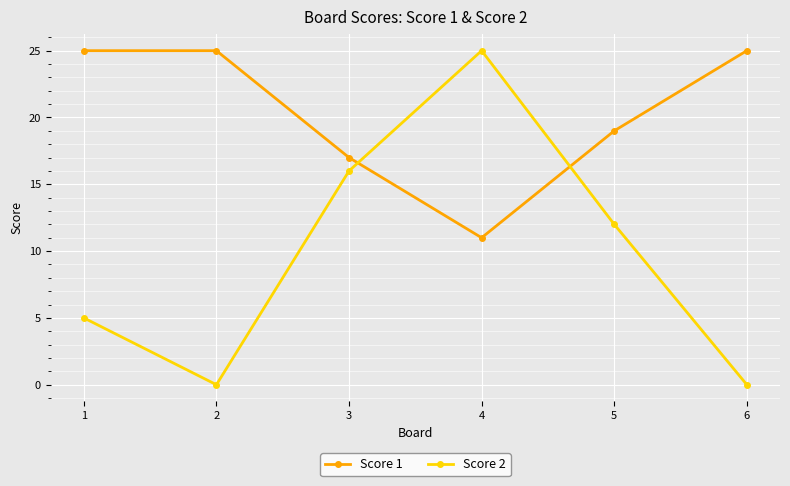

What is the highest value of the Score 2 series?

25